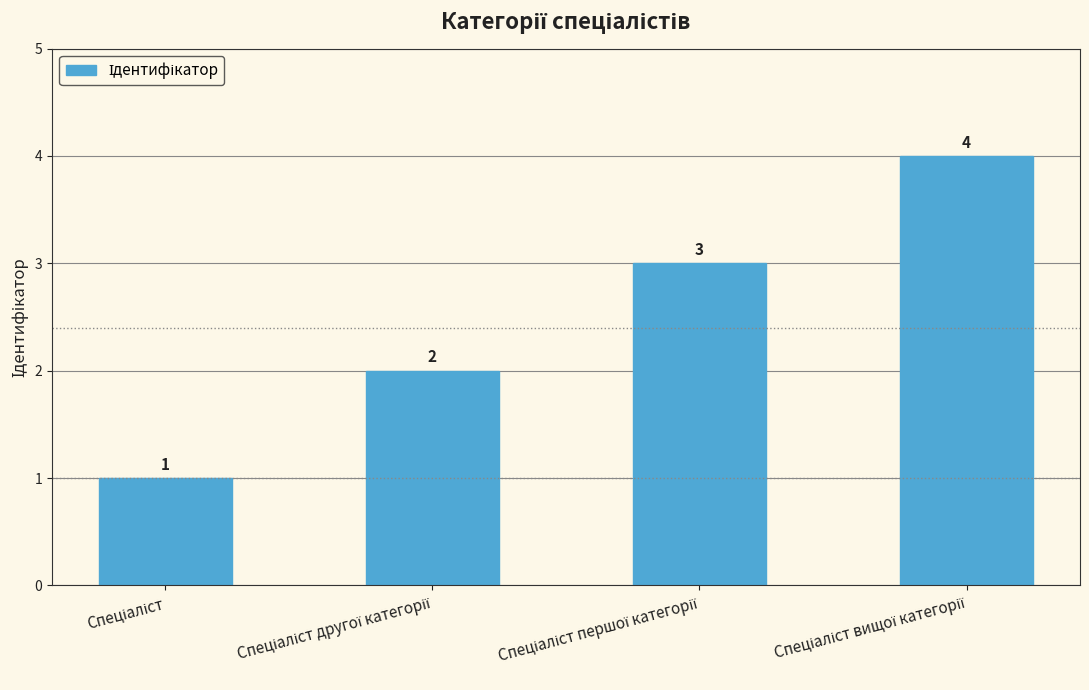

What is the value of the 4th bar from the left?

4